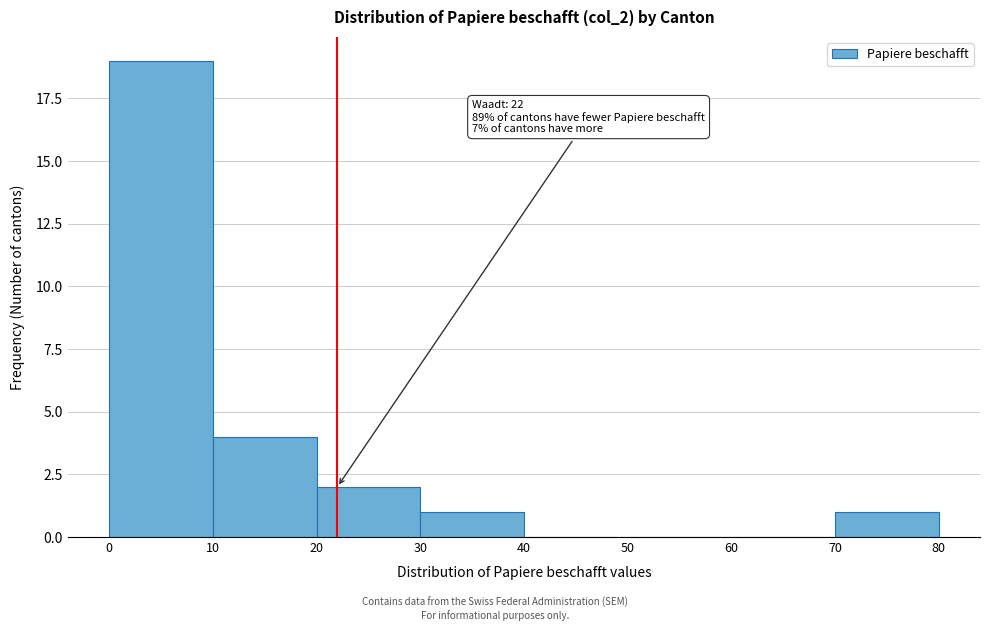

Over which range of the x-axis is the bar tallest?

0 to 10